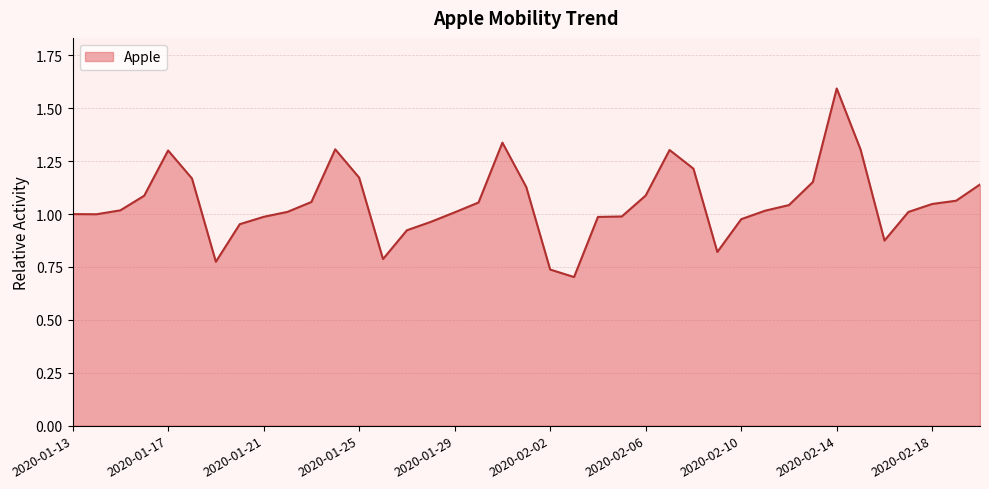

What is the maximum value shown in the chart?

1.6